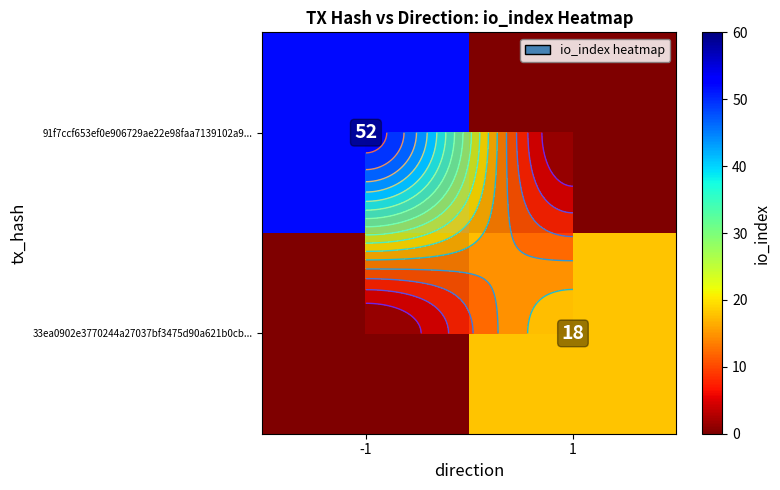

Which label corresponds to the smallest value in the chart?

1